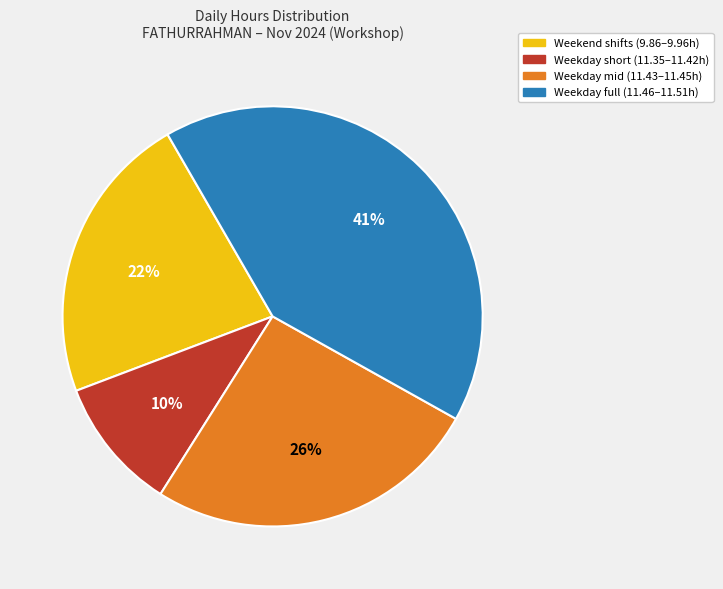

Is there any slice that represents more than half of the pie?

No